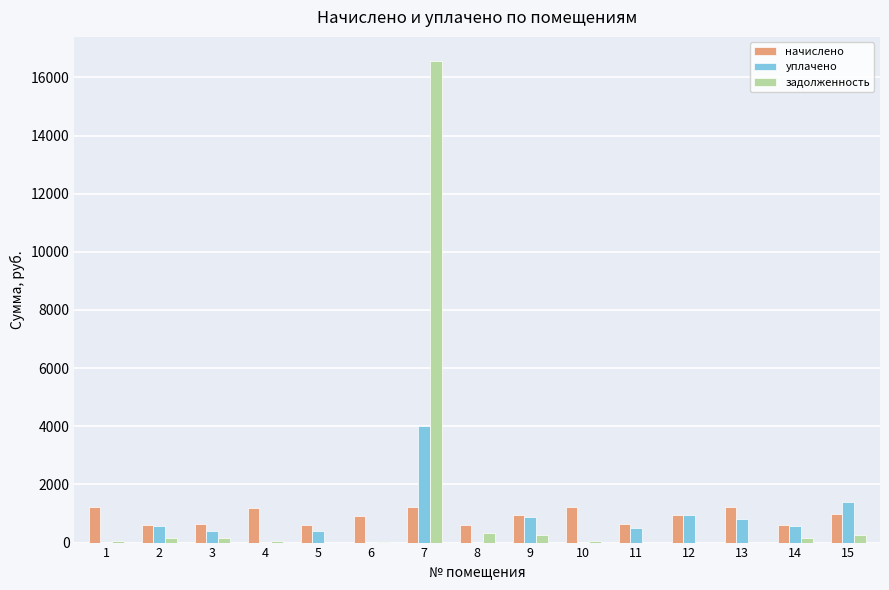

Is the value of задолженность at 2 greater than the value of уплачено at 12?

No